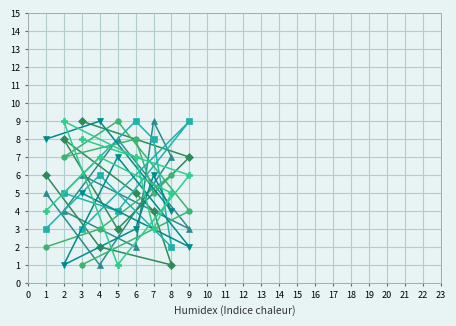

Which series ends up on top after the final intersection of col_4 and col_2?

col_4